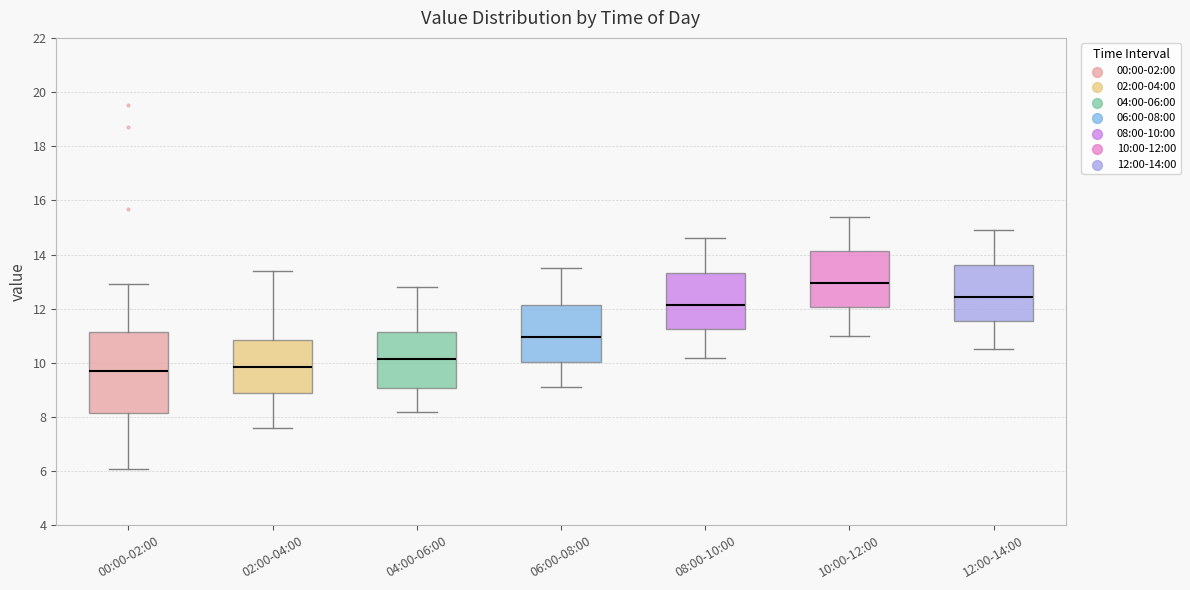

Which box is the tallest, from its lower edge to its upper edge?

00:00-02:00